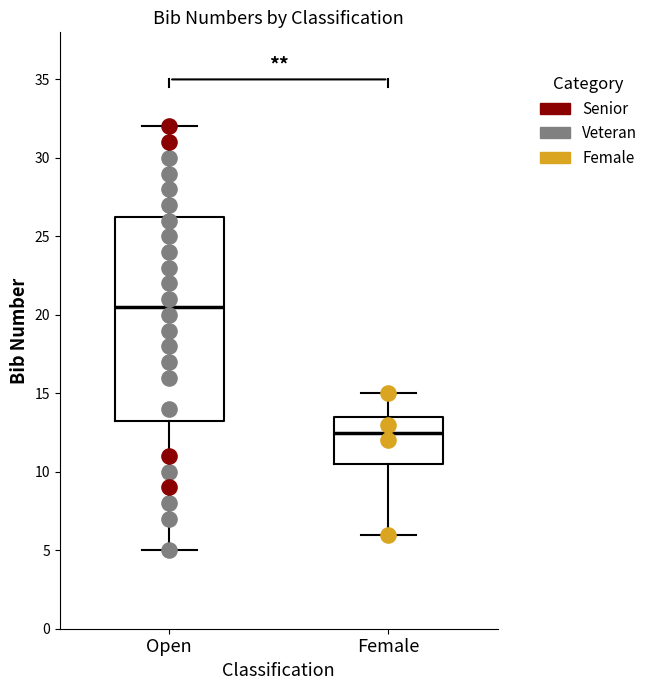

Where is the lower edge of the box for Open on the y-axis? The values are not printed on the chart, so give them approximately, as read against the axis.

13.5